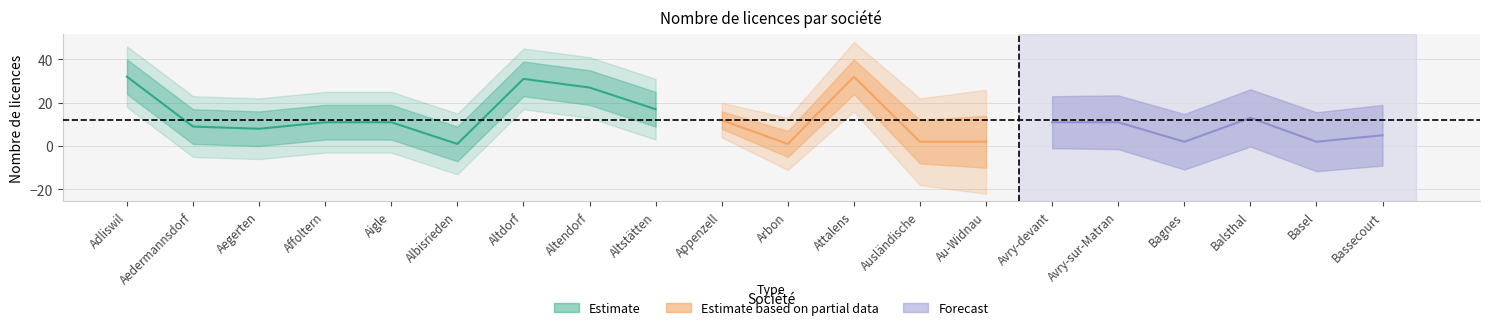

What is the value of the 6th point from the left?

1